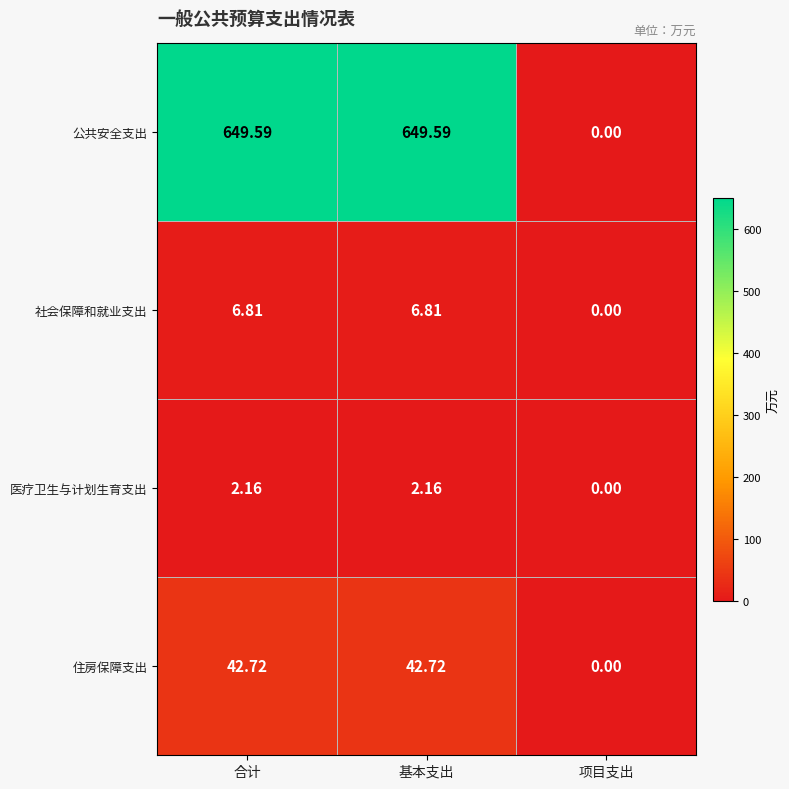

At which category does the chart reach its minimum across all series?

项目支出